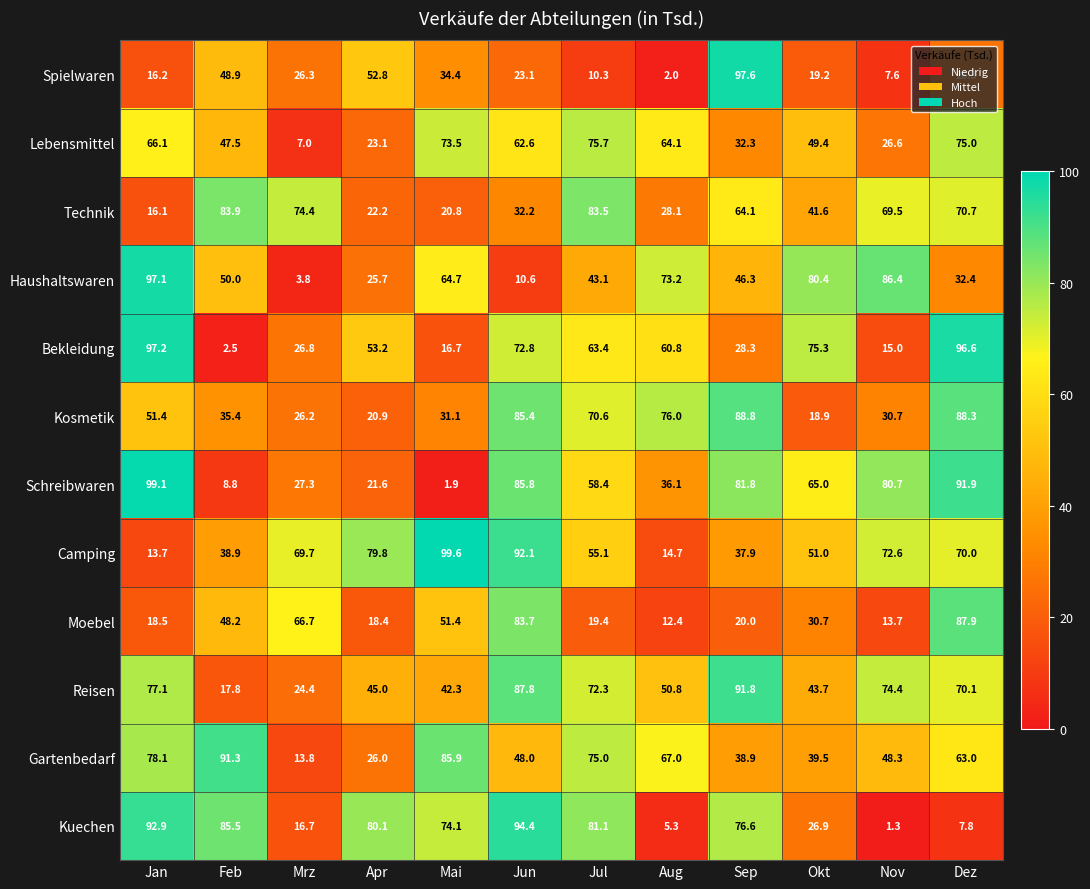

How many distinct data groups are displayed?

12